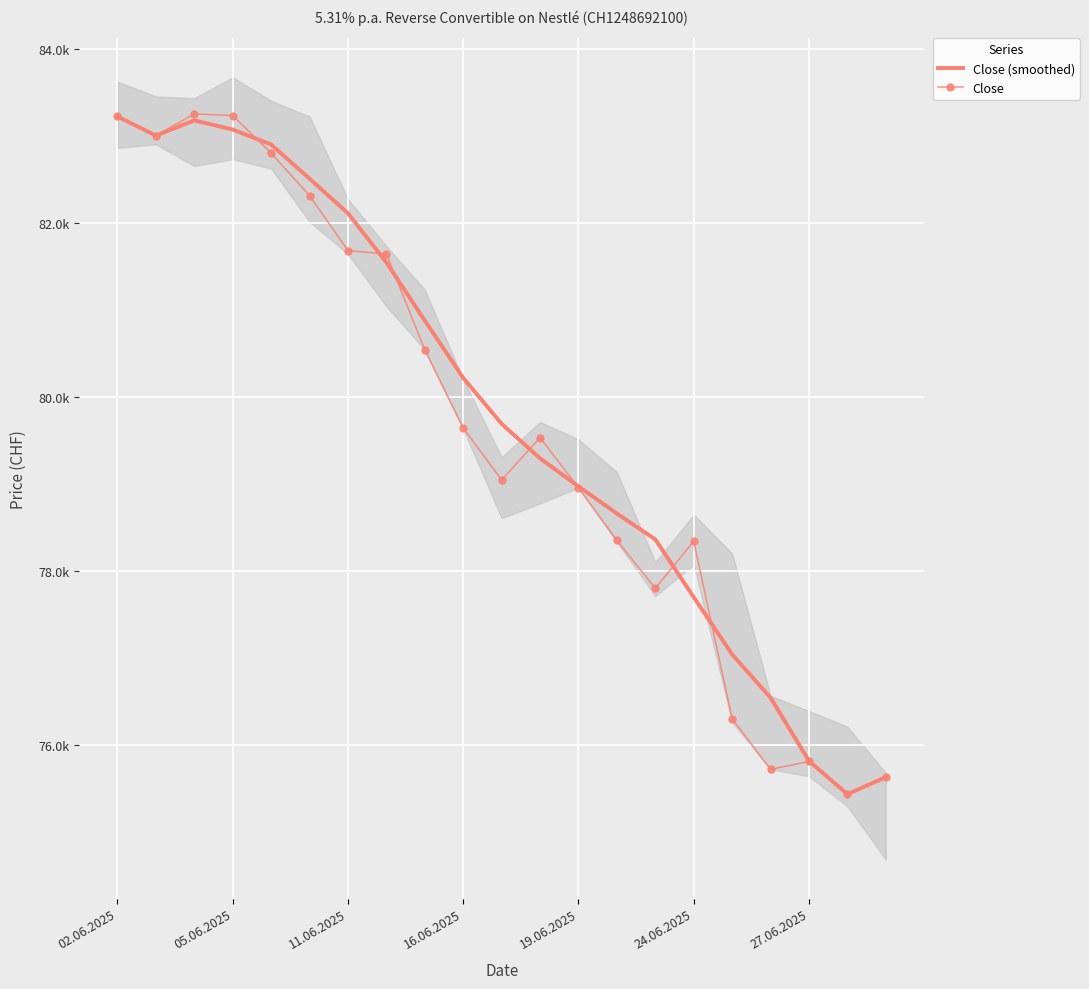

What is the total value across all series at 16.06.2025?

159856.2